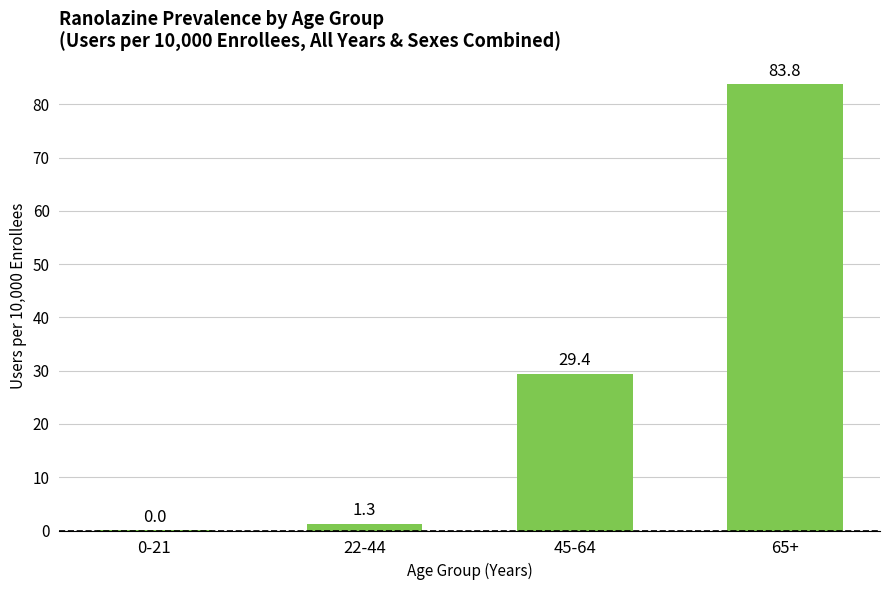

What is the sum of all values?

114.5